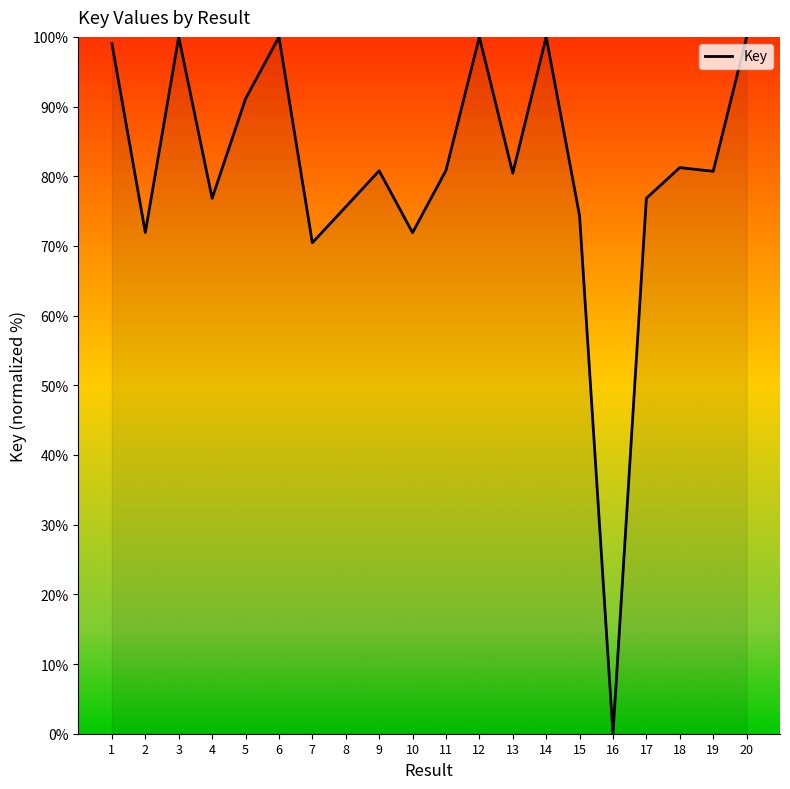

Which has a higher value, 19 or 20?

20